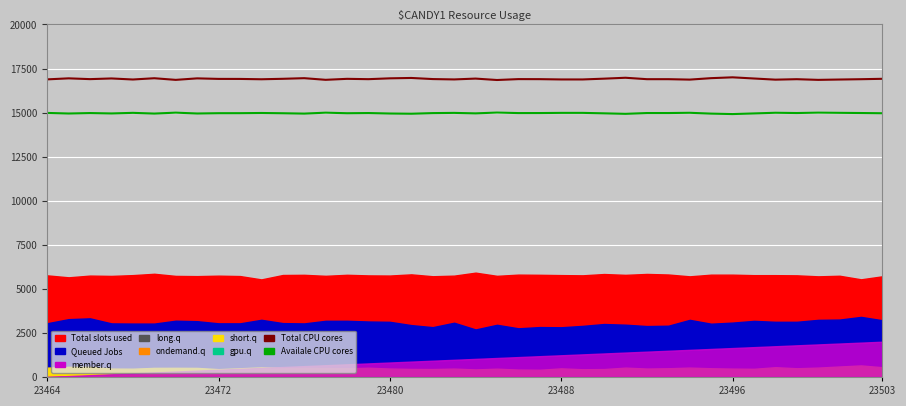

How many data points in Total CPU cores are above 16898?

20